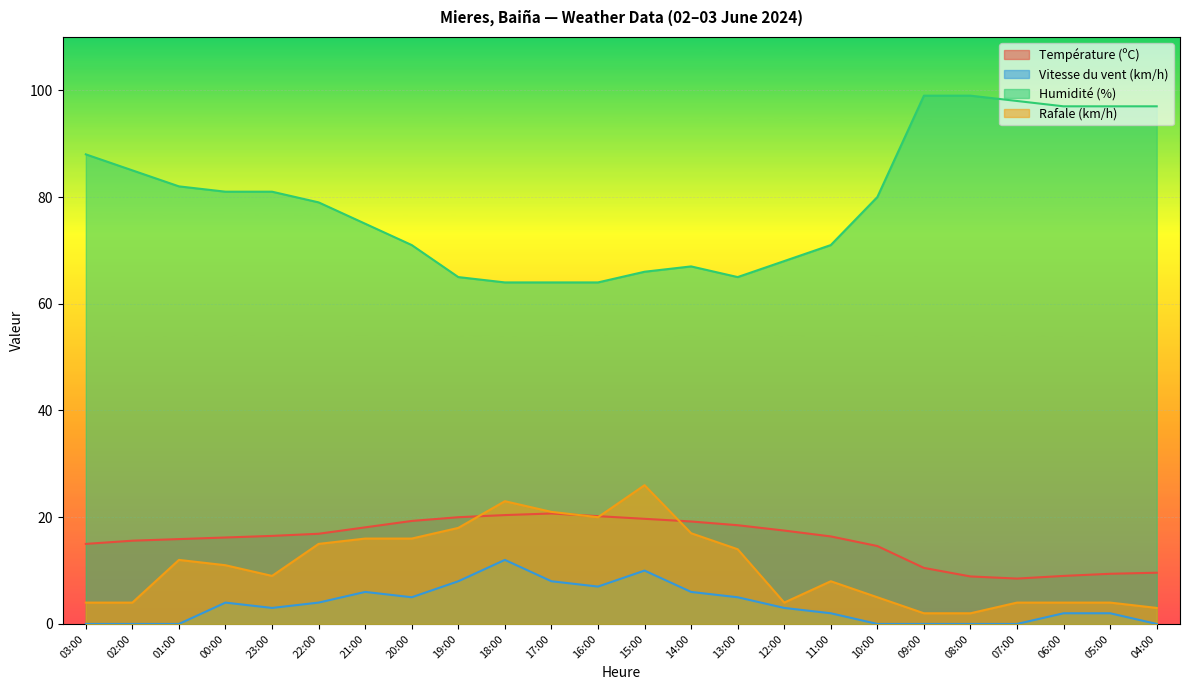

What is the sum of the Rafale (km/h) values at 04:00 and 00:00?

14.0